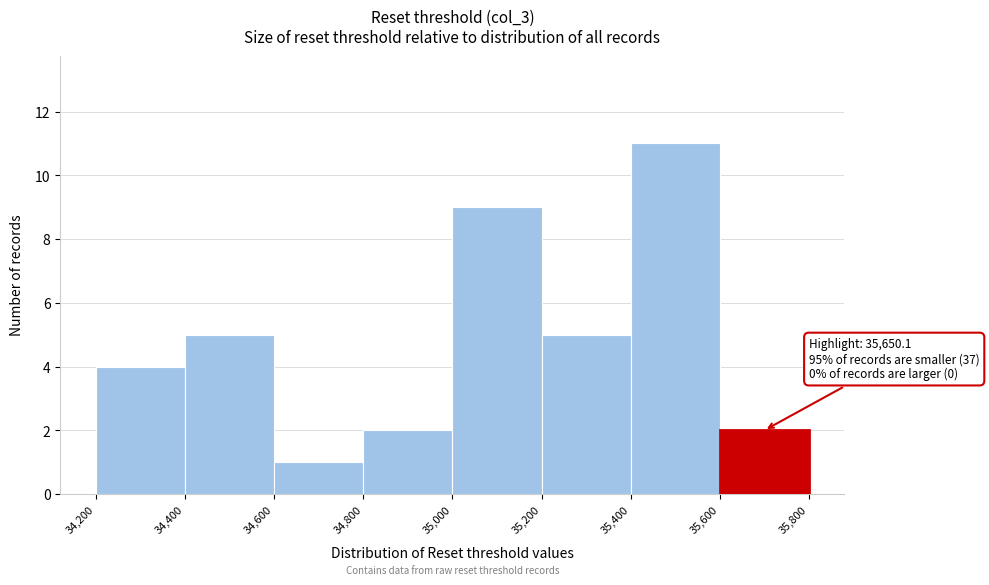

Which range on the x-axis has the tallest bar?

35,400 to 35,600